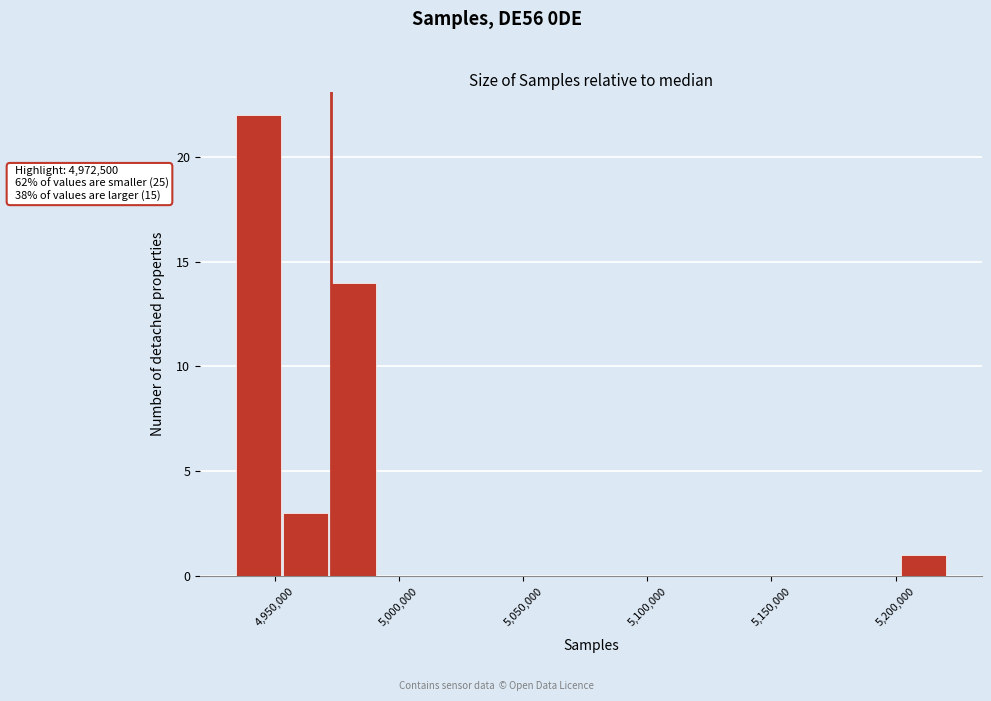

Read against the x-axis, roughly where is the centre of the tallest bar?

4945000